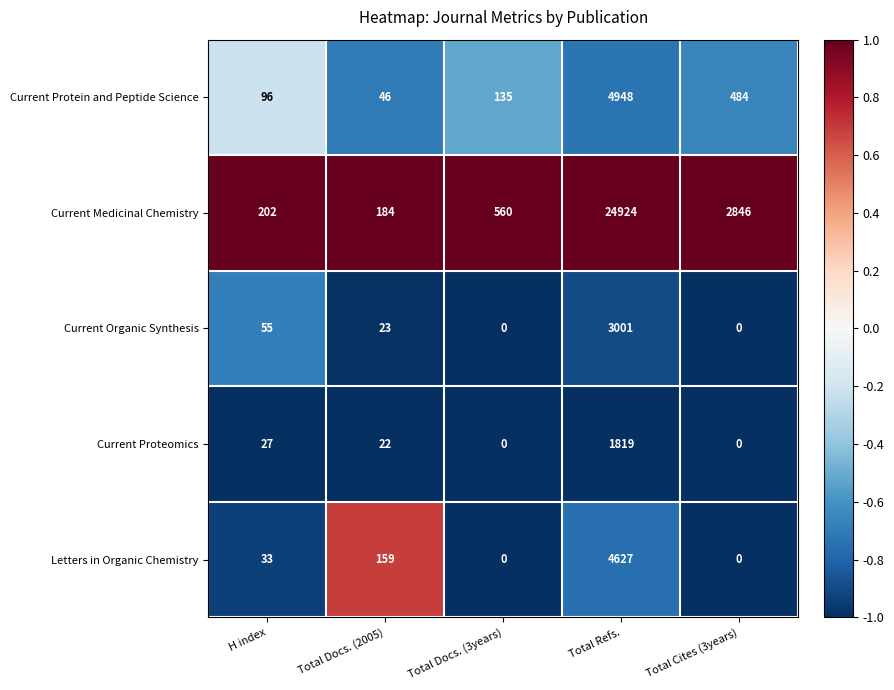

Reading right to left, what are all the values shown in this chart?

Current Protein and Peptide Science: Total Cites (3years)=484	Total Refs.=4948	Total Docs. (3years)=135	Total Docs. (2005)=46	H index=96
Current Medicinal Chemistry: Total Cites (3years)=2846	Total Refs.=24924	Total Docs. (3years)=560	Total Docs. (2005)=184	H index=202
Current Organic Synthesis: Total Cites (3years)=0	Total Refs.=3001	Total Docs. (3years)=0	Total Docs. (2005)=23	H index=55
Current Proteomics: Total Cites (3years)=0	Total Refs.=1819	Total Docs. (3years)=0	Total Docs. (2005)=22	H index=27
Letters in Organic Chemistry: Total Cites (3years)=0	Total Refs.=4627	Total Docs. (3years)=0	Total Docs. (2005)=159	H index=33